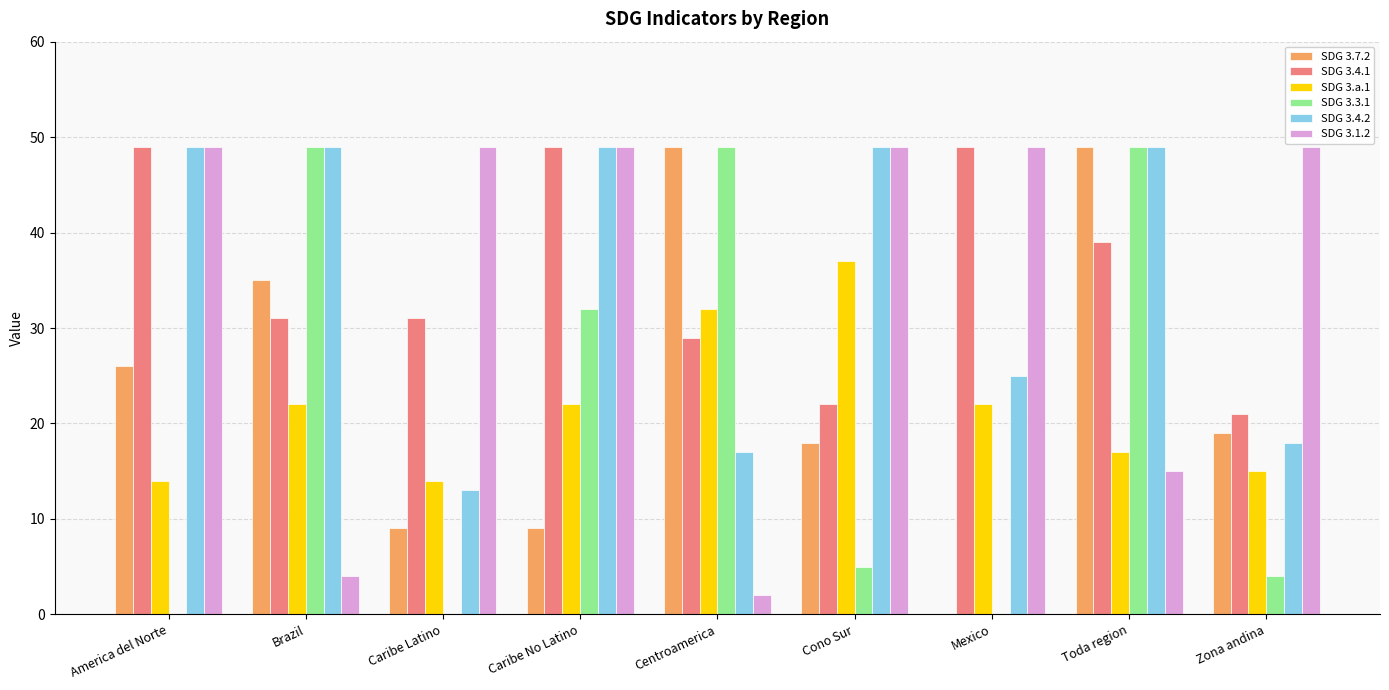

Is it true that SDG 3.a.1 equals 6 at Toda region?

False